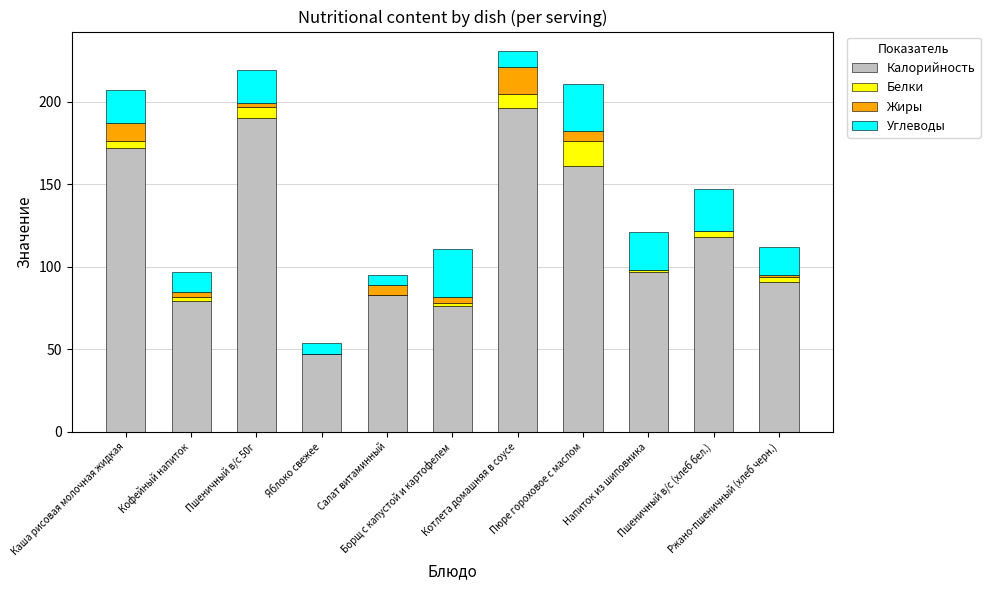

What is the sum of all Калорийность values?

1310